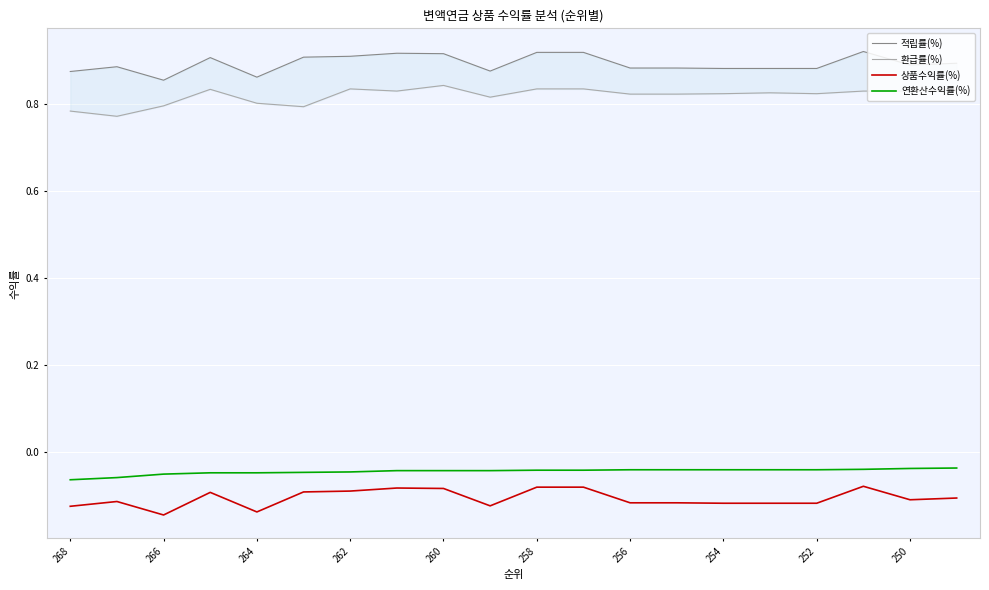

How many interior local peaks does the 적립률(%) series have?

4